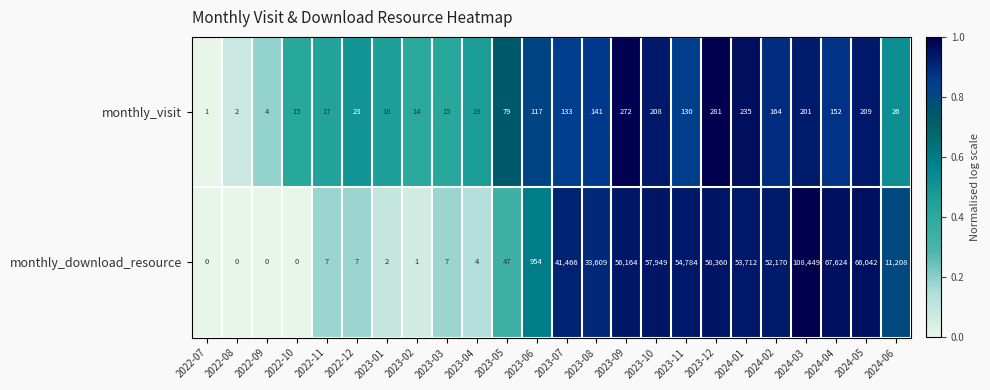

List the series in order of their peak value, highest first.

monthly_download_resource, monthly_visit